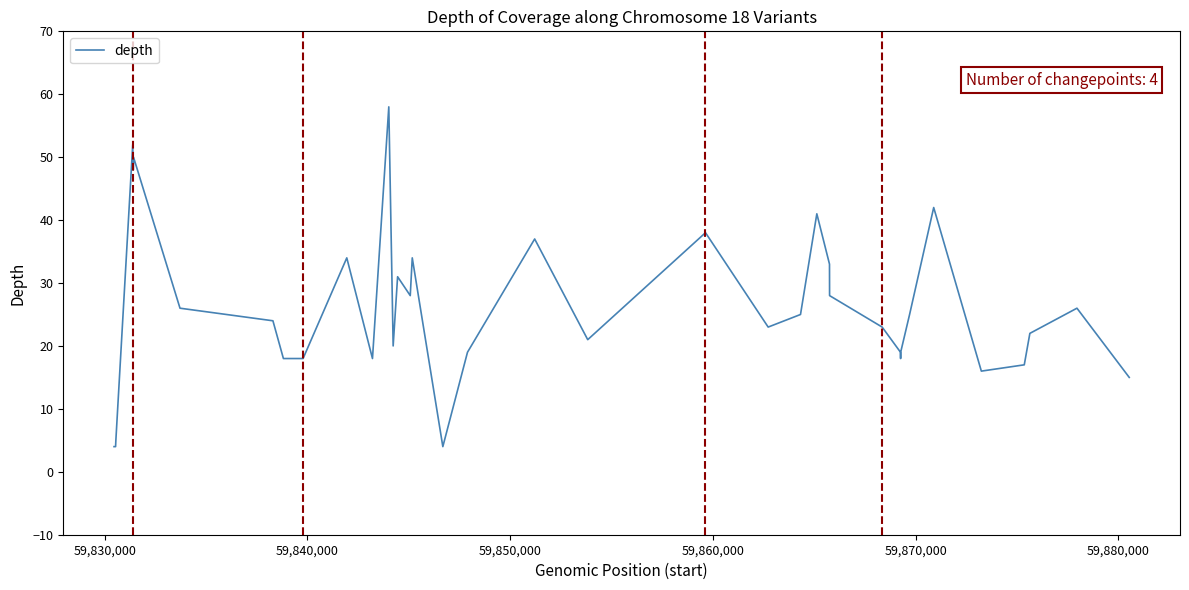

What is the greatest value displayed?

58